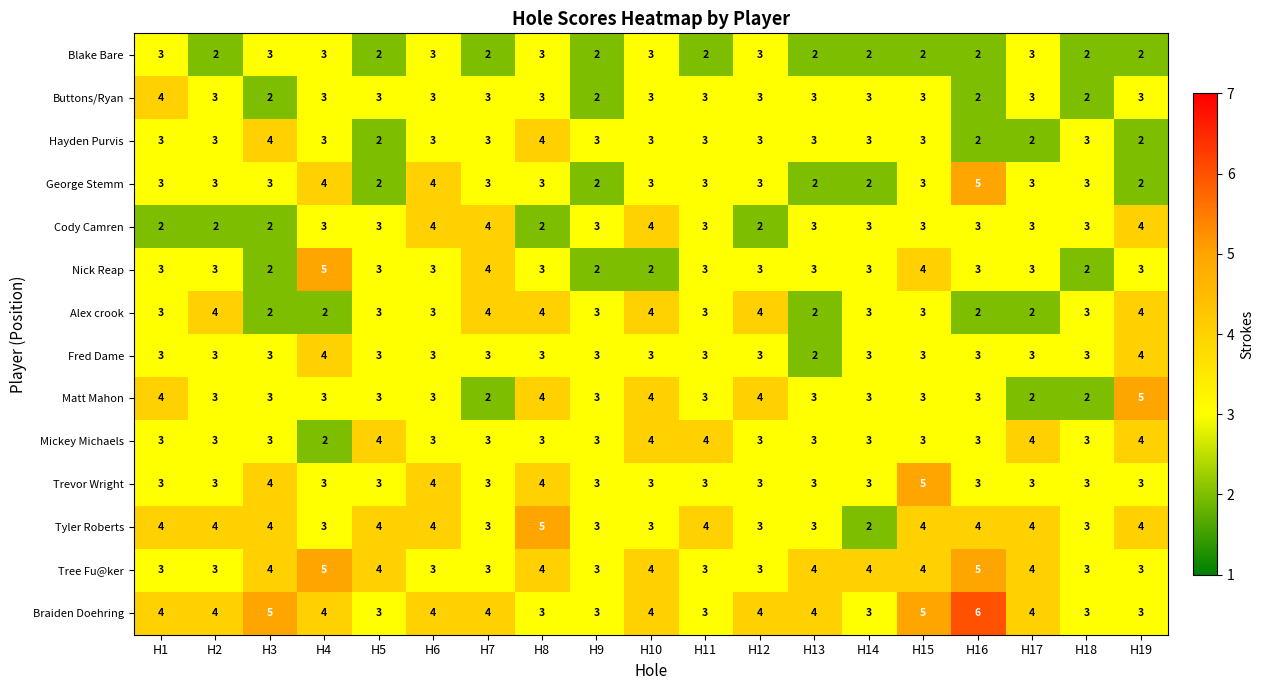

What is the sum of all George Stemm values?

56